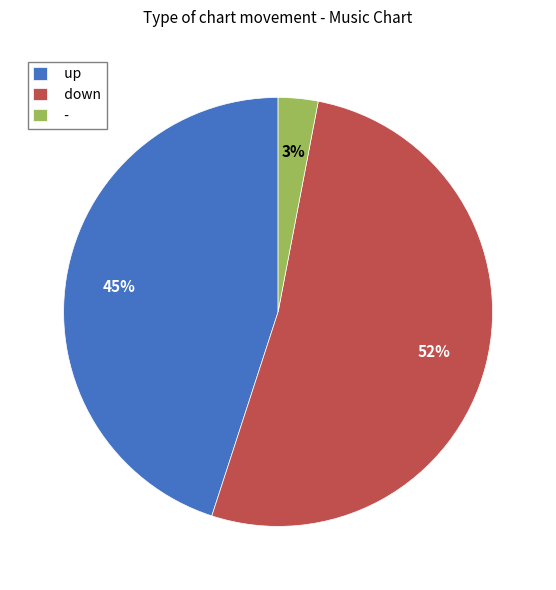

How many slices are in this pie chart?

3